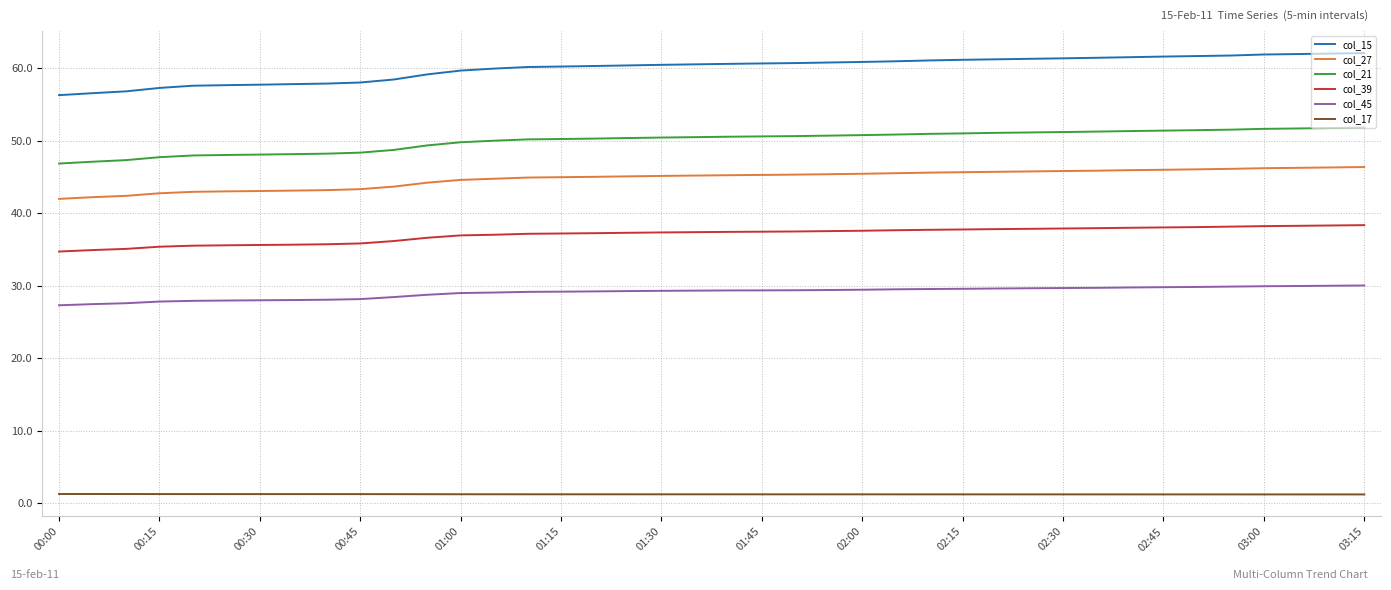

True or false: col_15 and col_45 intersect in this chart.

False